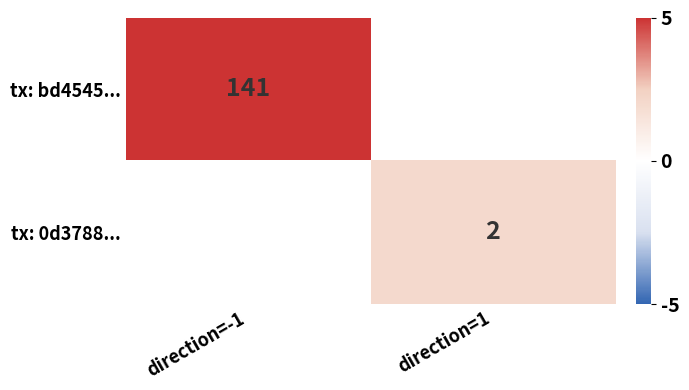

The tx: 0d3788... series shows 2 at direction=1. True or false?

True